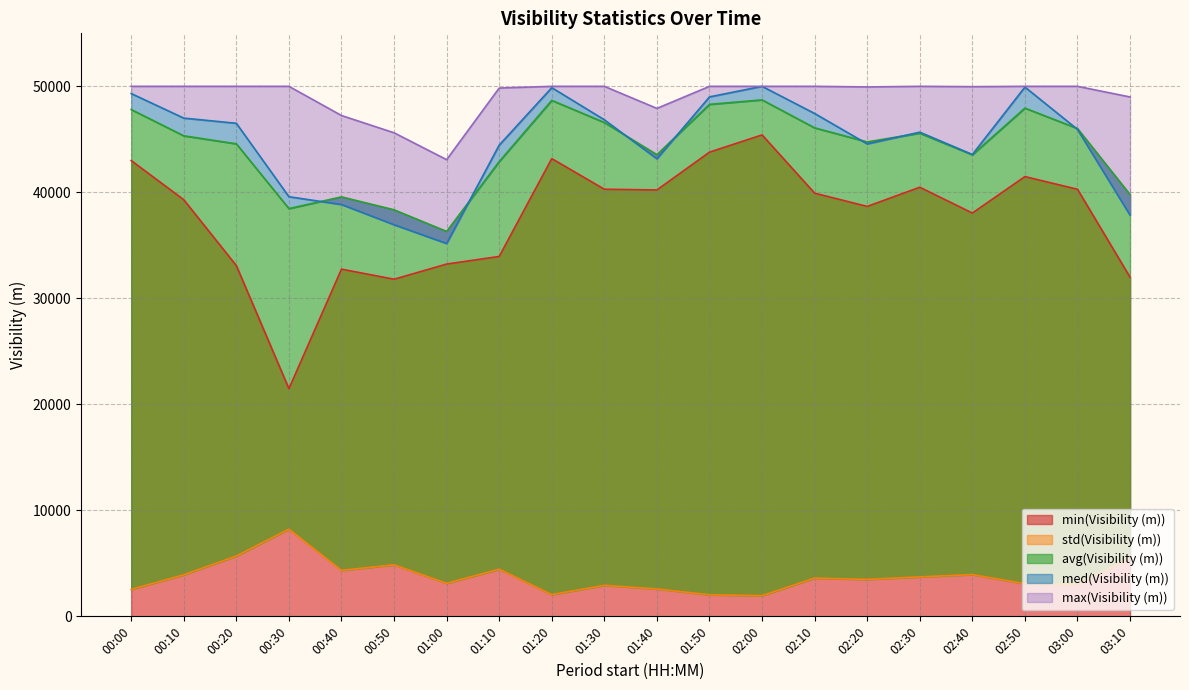

How many categories are shown in the chart?

20